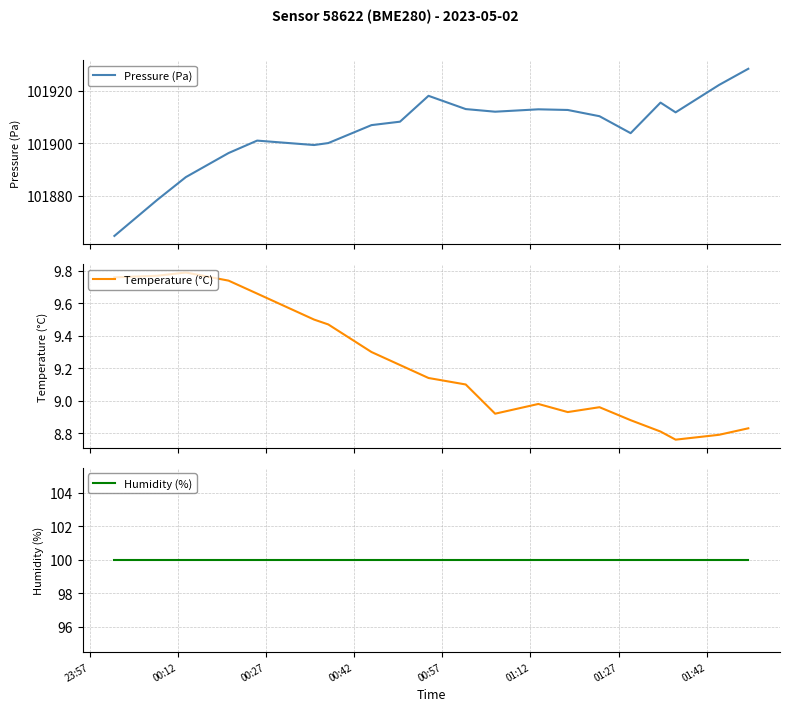

What are all the series names shown in the legend?

Pressure (Pa), Temperature (°C), Humidity (%)